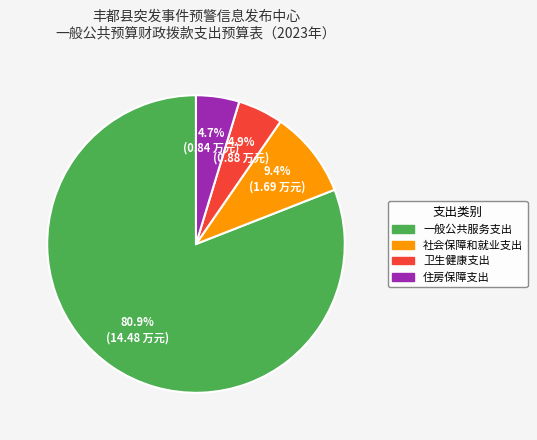

To the nearest percent, what is the combined percentage of 住房保障支出 and 一般公共服务支出?

86%